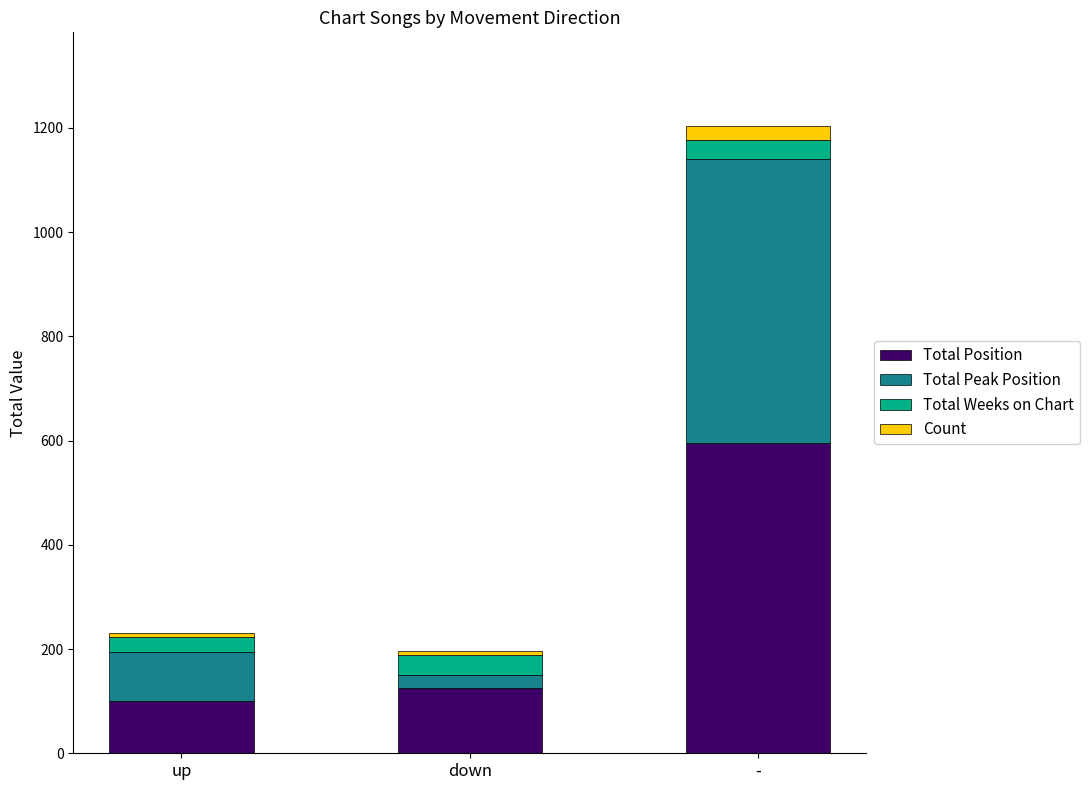

The Total Position series shows 75 at down. True or false?

False